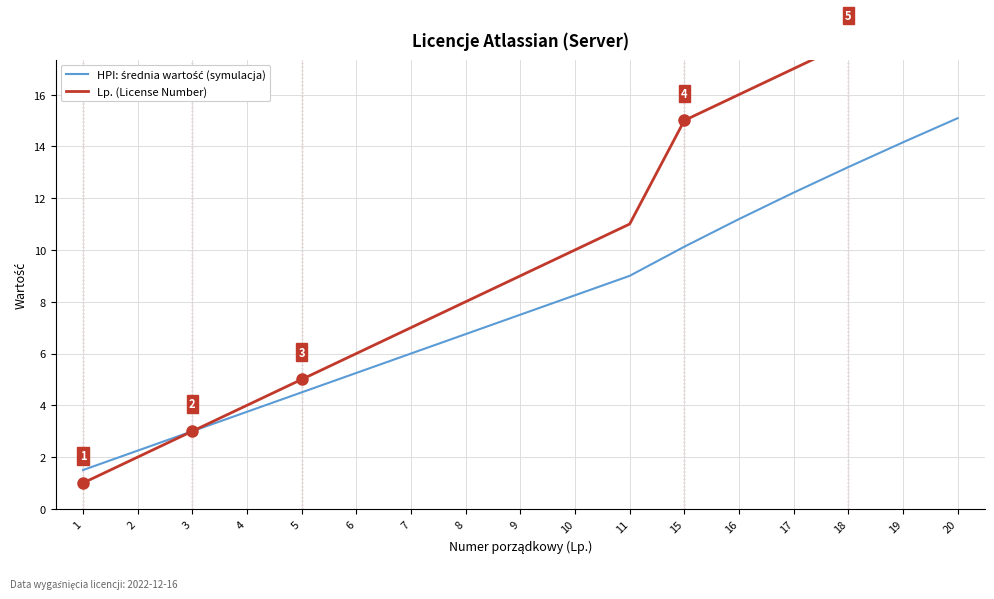

What is the value of the HPI: średnia wartość (symulacja) point at the 6th from the left?

5.2